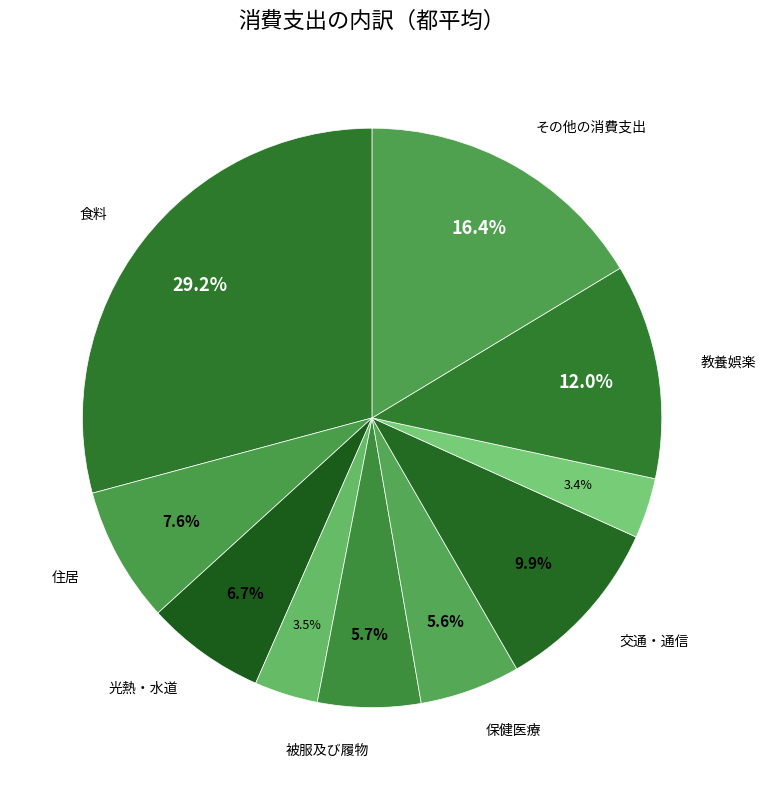

How many segments does this pie chart have?

10